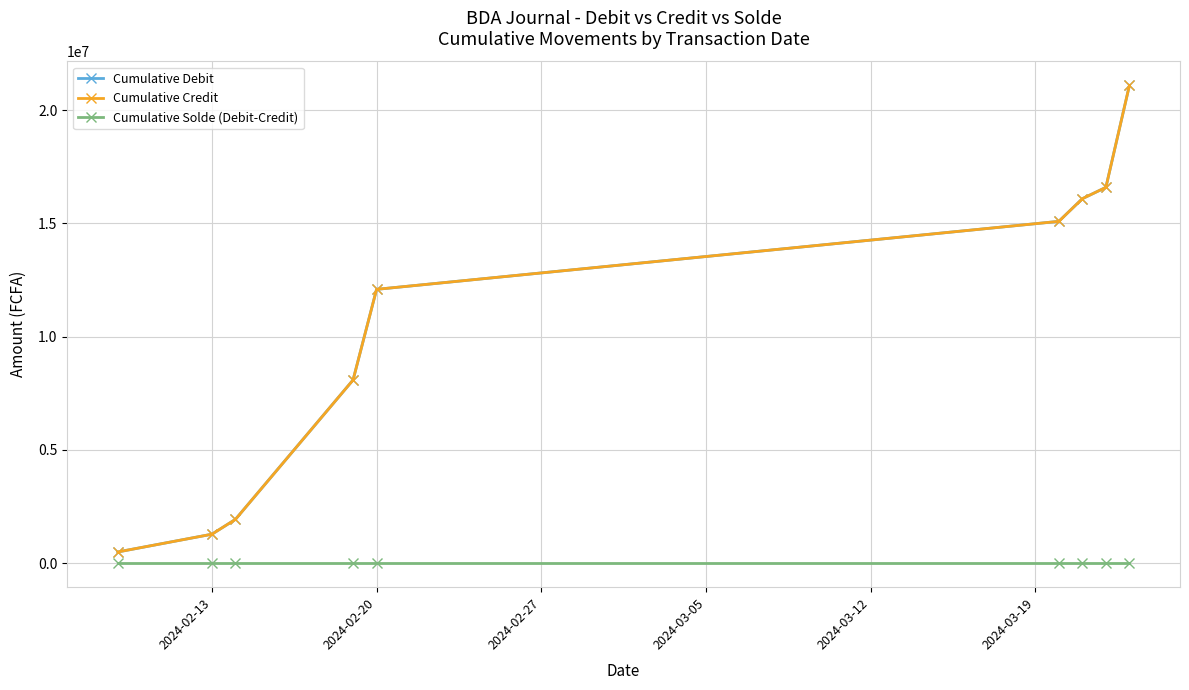

Which series has the largest total across all categories?

Cumulative Debit